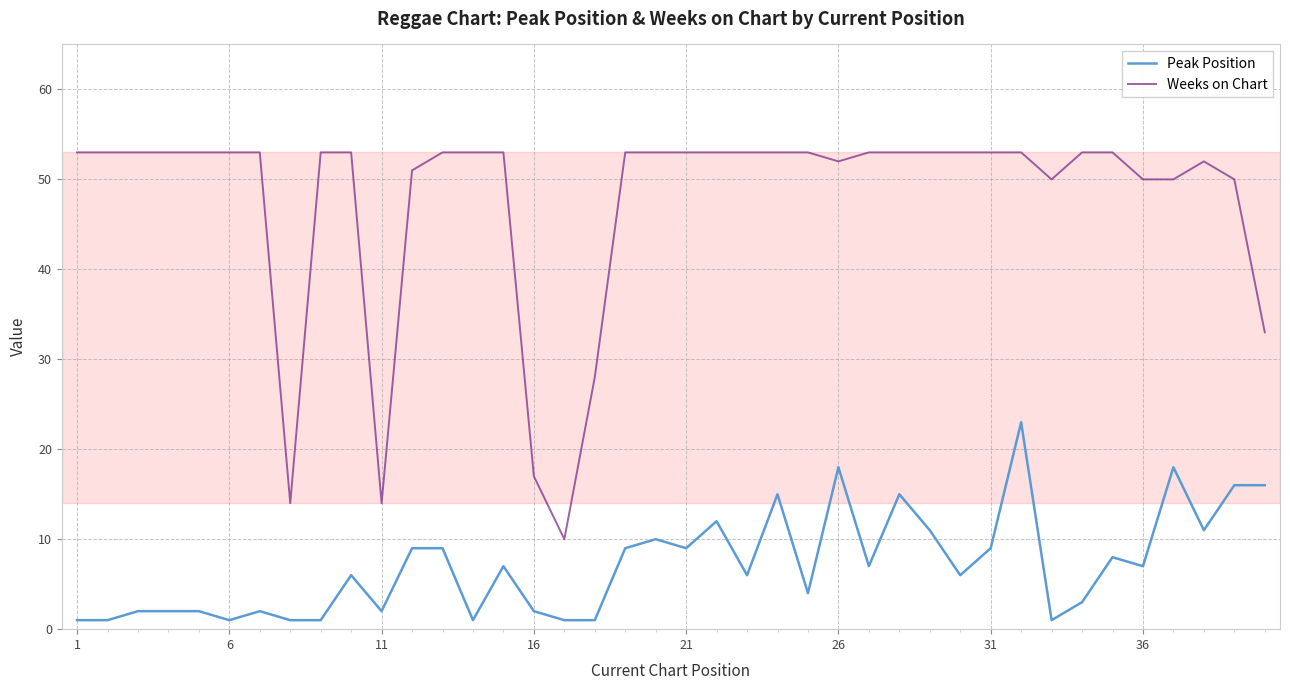

What is the difference between the maximum and minimum values in the Weeks on Chart series?

43